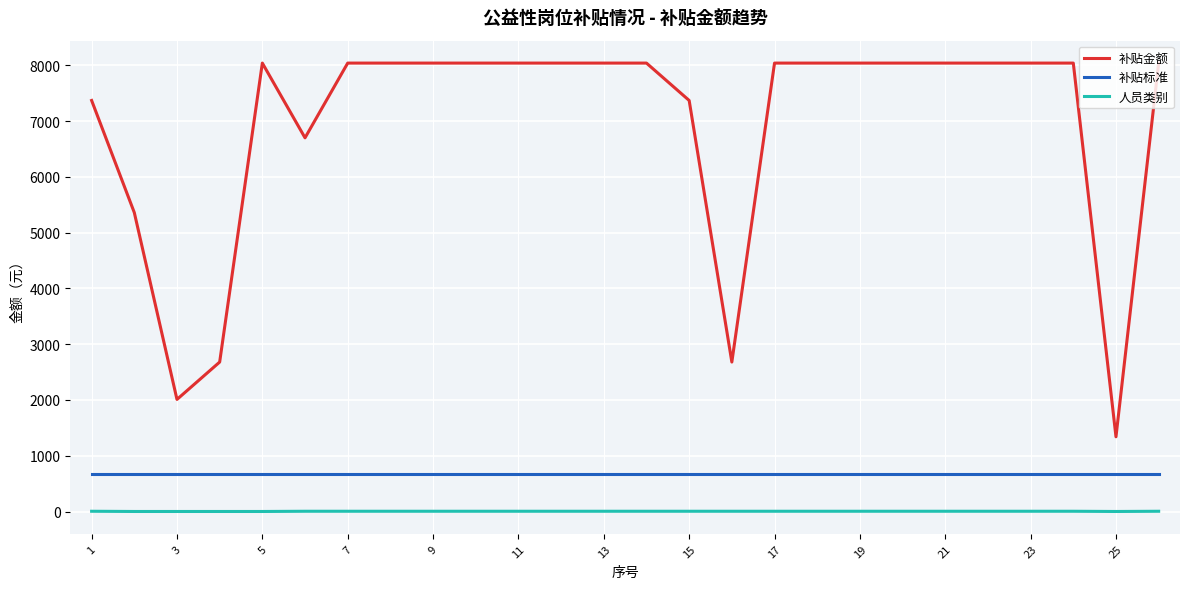

List the series in order of their peak value, highest first.

补贴金额, 补贴标准, 人员类别